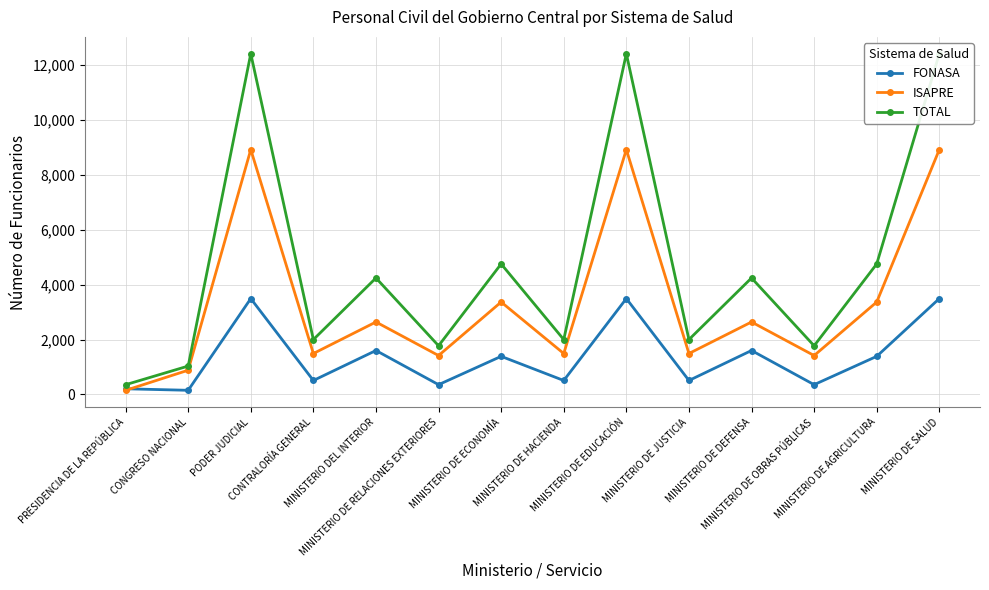

The TOTAL series shows 7350 at MINISTERIO DE AGRICULTURA. True or false?

False